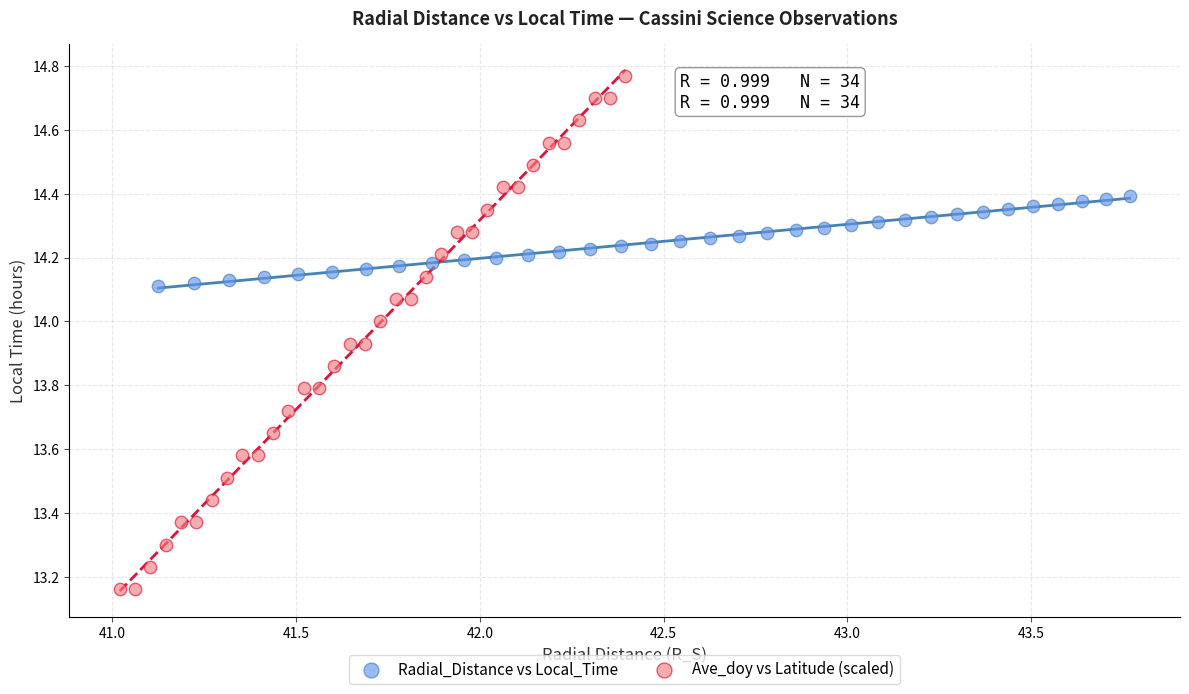

Which series has the widest spread of Y values?

Ave_doy vs Latitude (scaled)